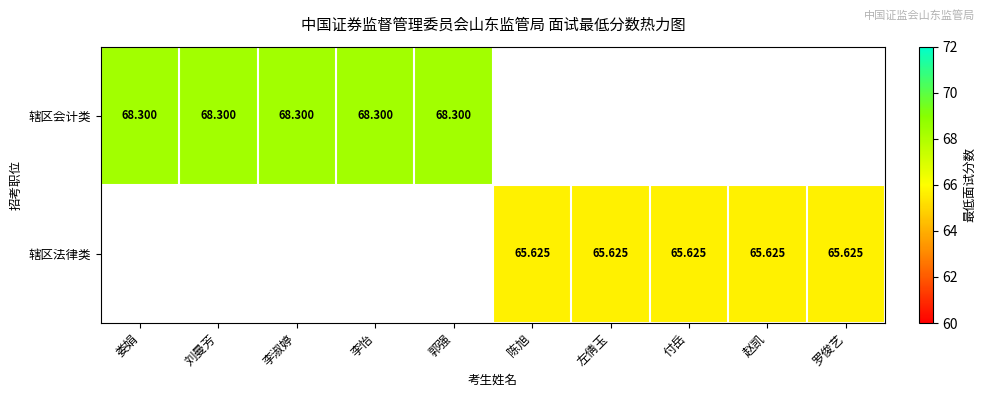

Which series changed the most between 付岳 and 赵凯?

辖区法律类